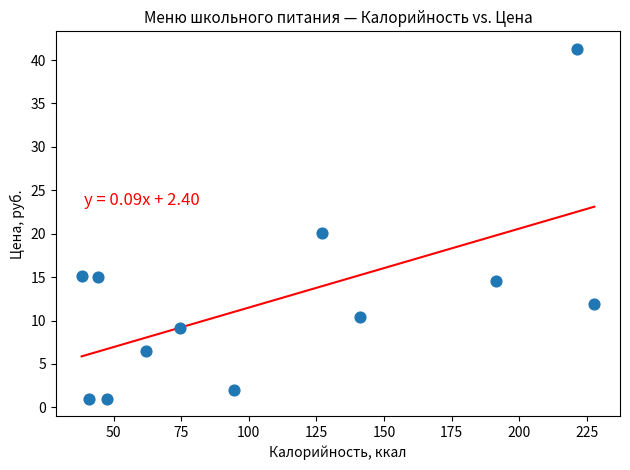

What is the range of X values (max minus min)?

189.5